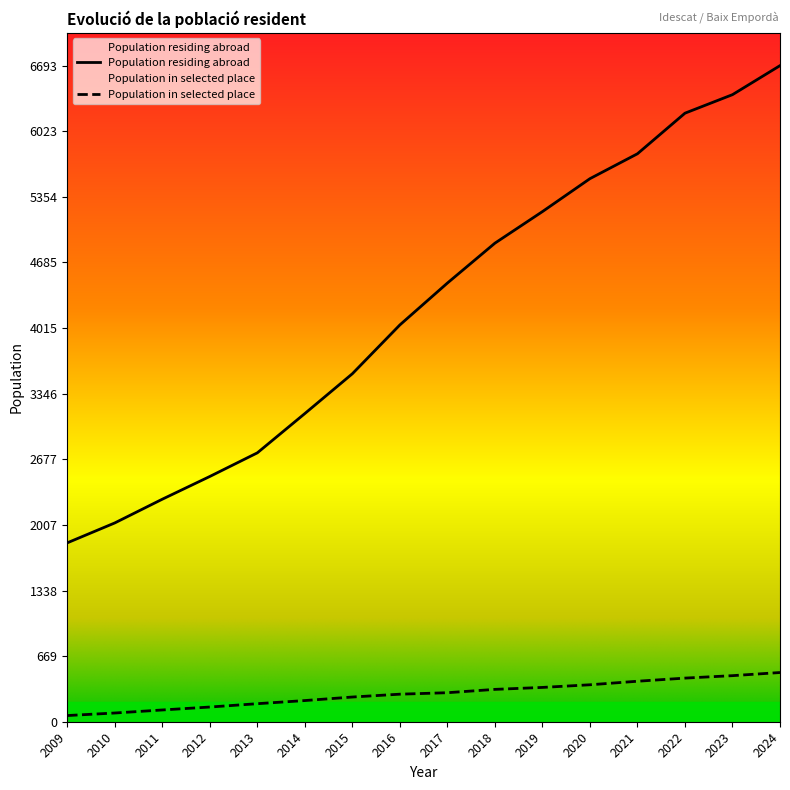

At which category does the chart reach its peak across all series?

2024